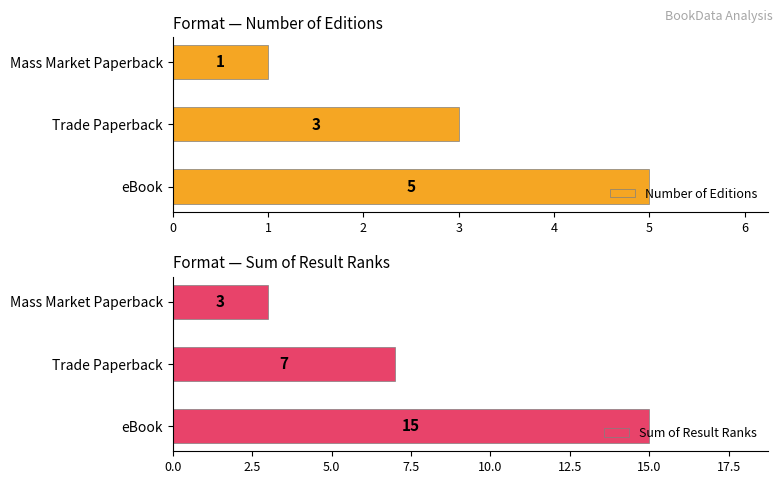

Where is Number of Editions nearest to the value 3?

Trade Paperback